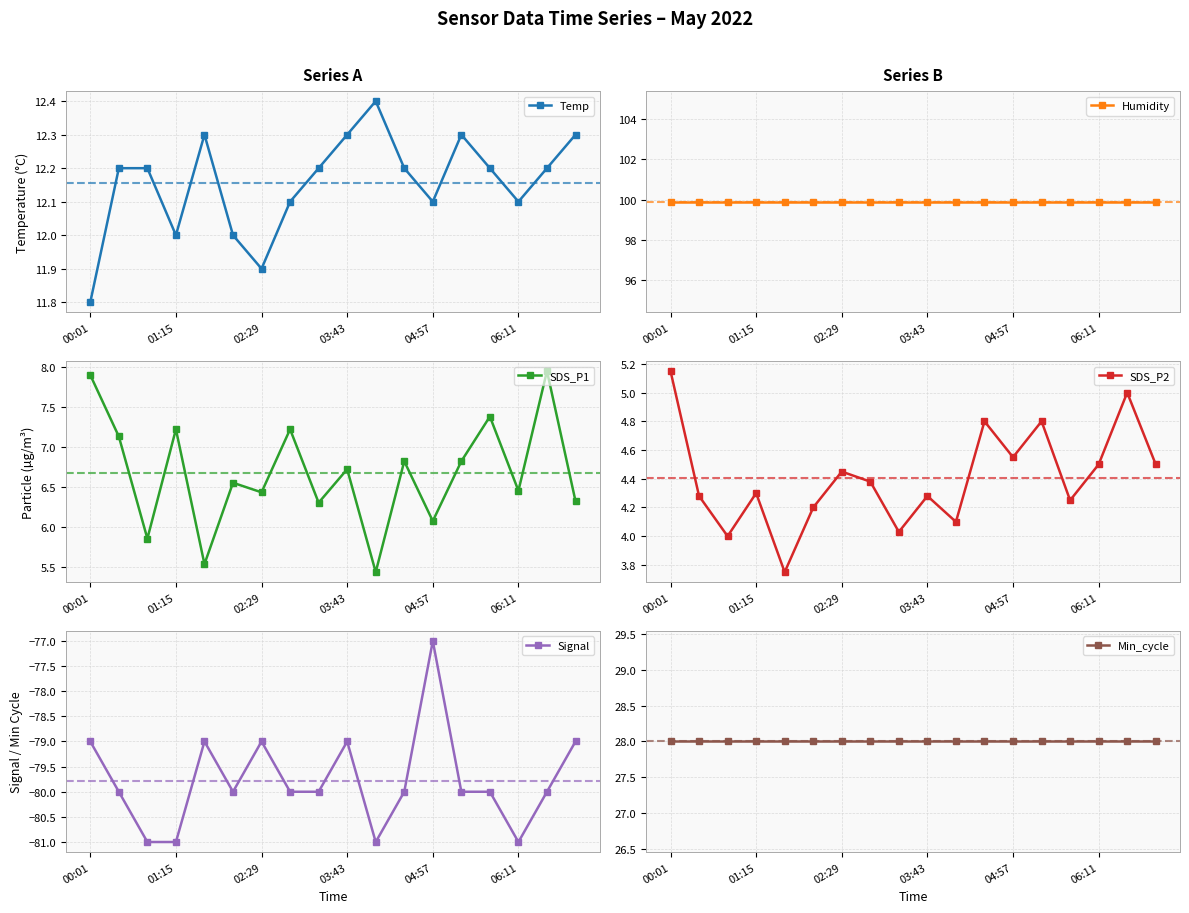

Does the chart display data point markers on the line(s)?

Yes